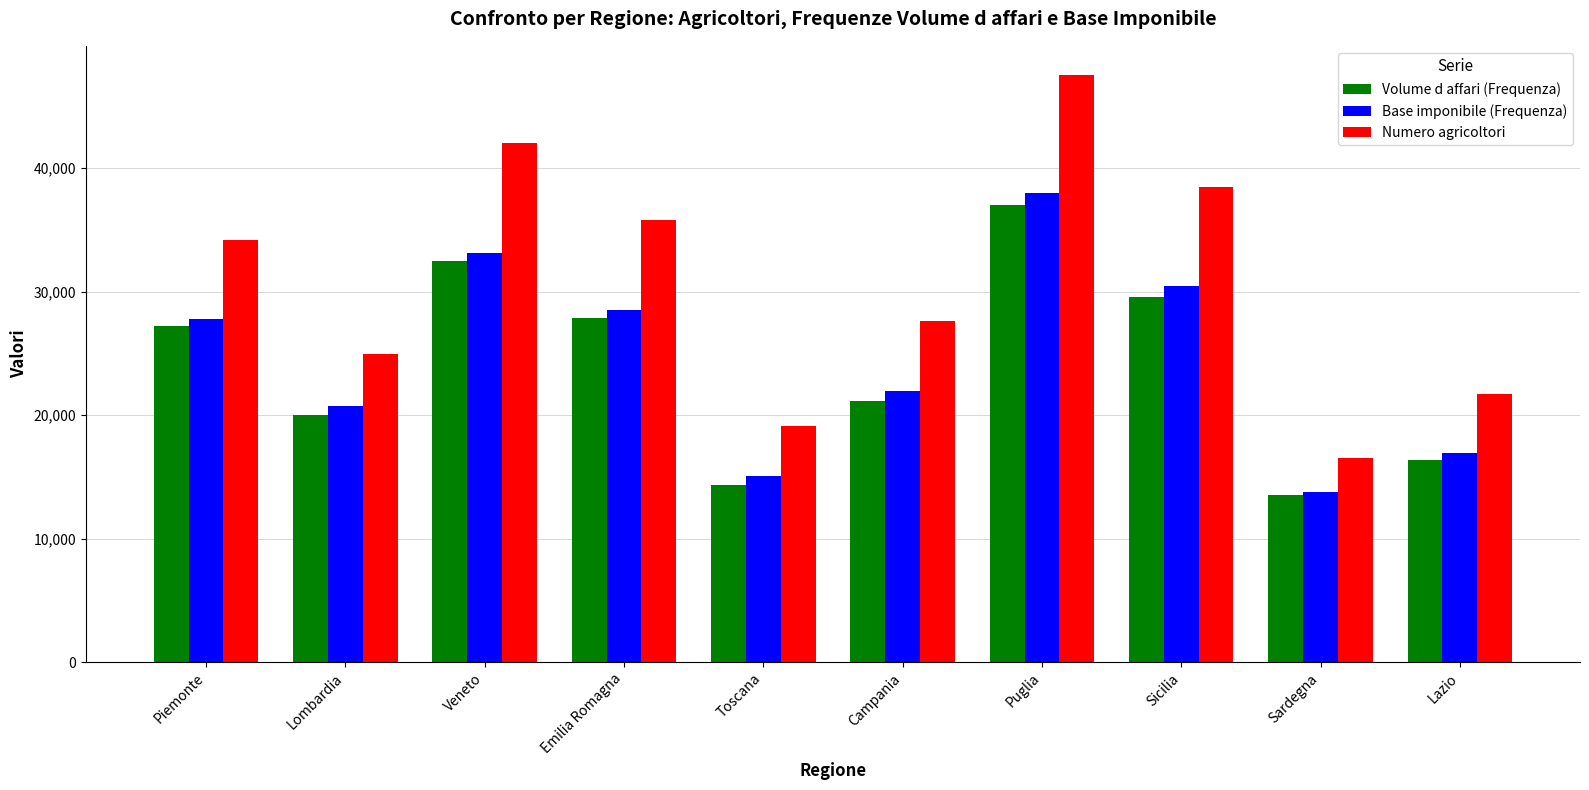

What is the difference between the highest and lowest values at Lazio?

5340